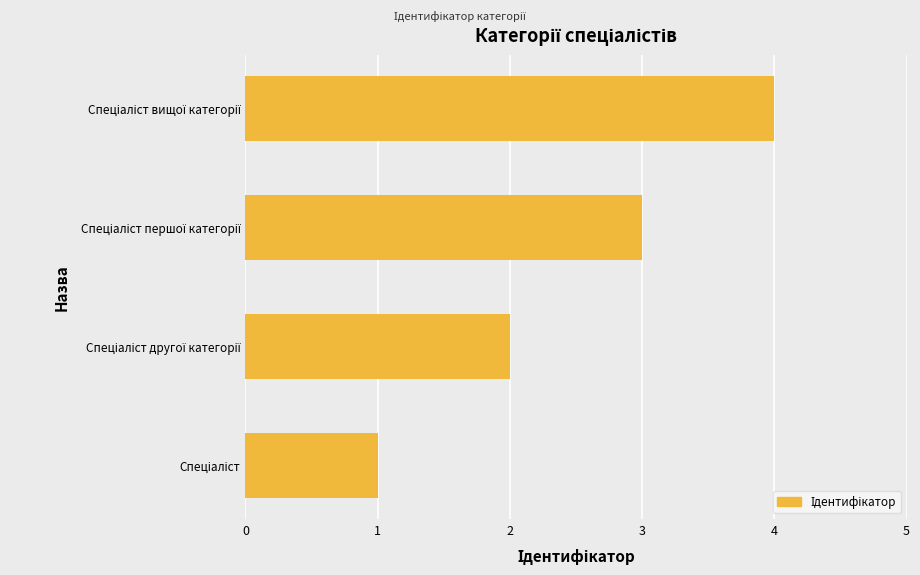

What is the greatest value displayed?

4